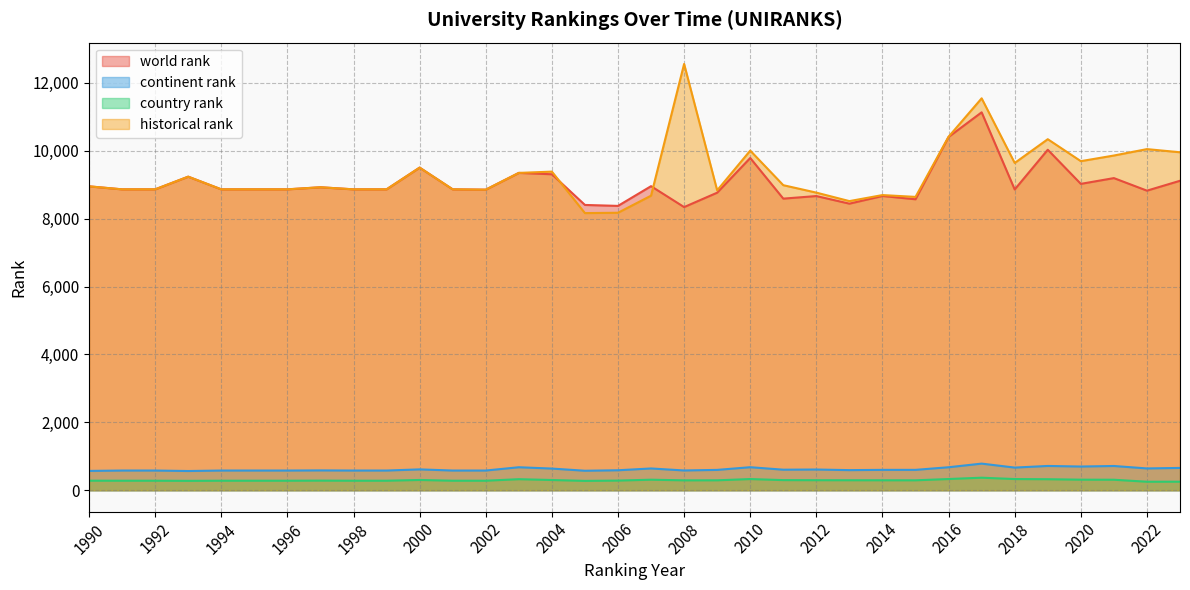

At which label does country rank first exceed 293?

2000